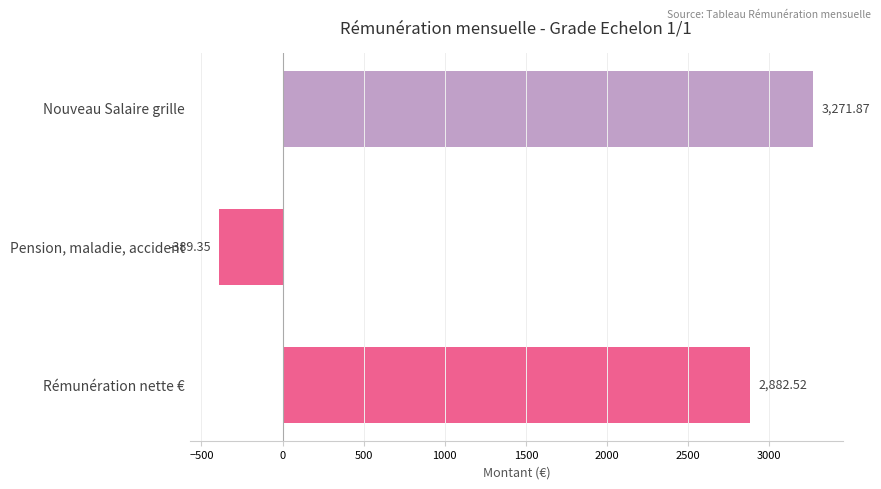

Which has a higher value, Rémunération nette € or Nouveau Salaire grille?

Nouveau Salaire grille